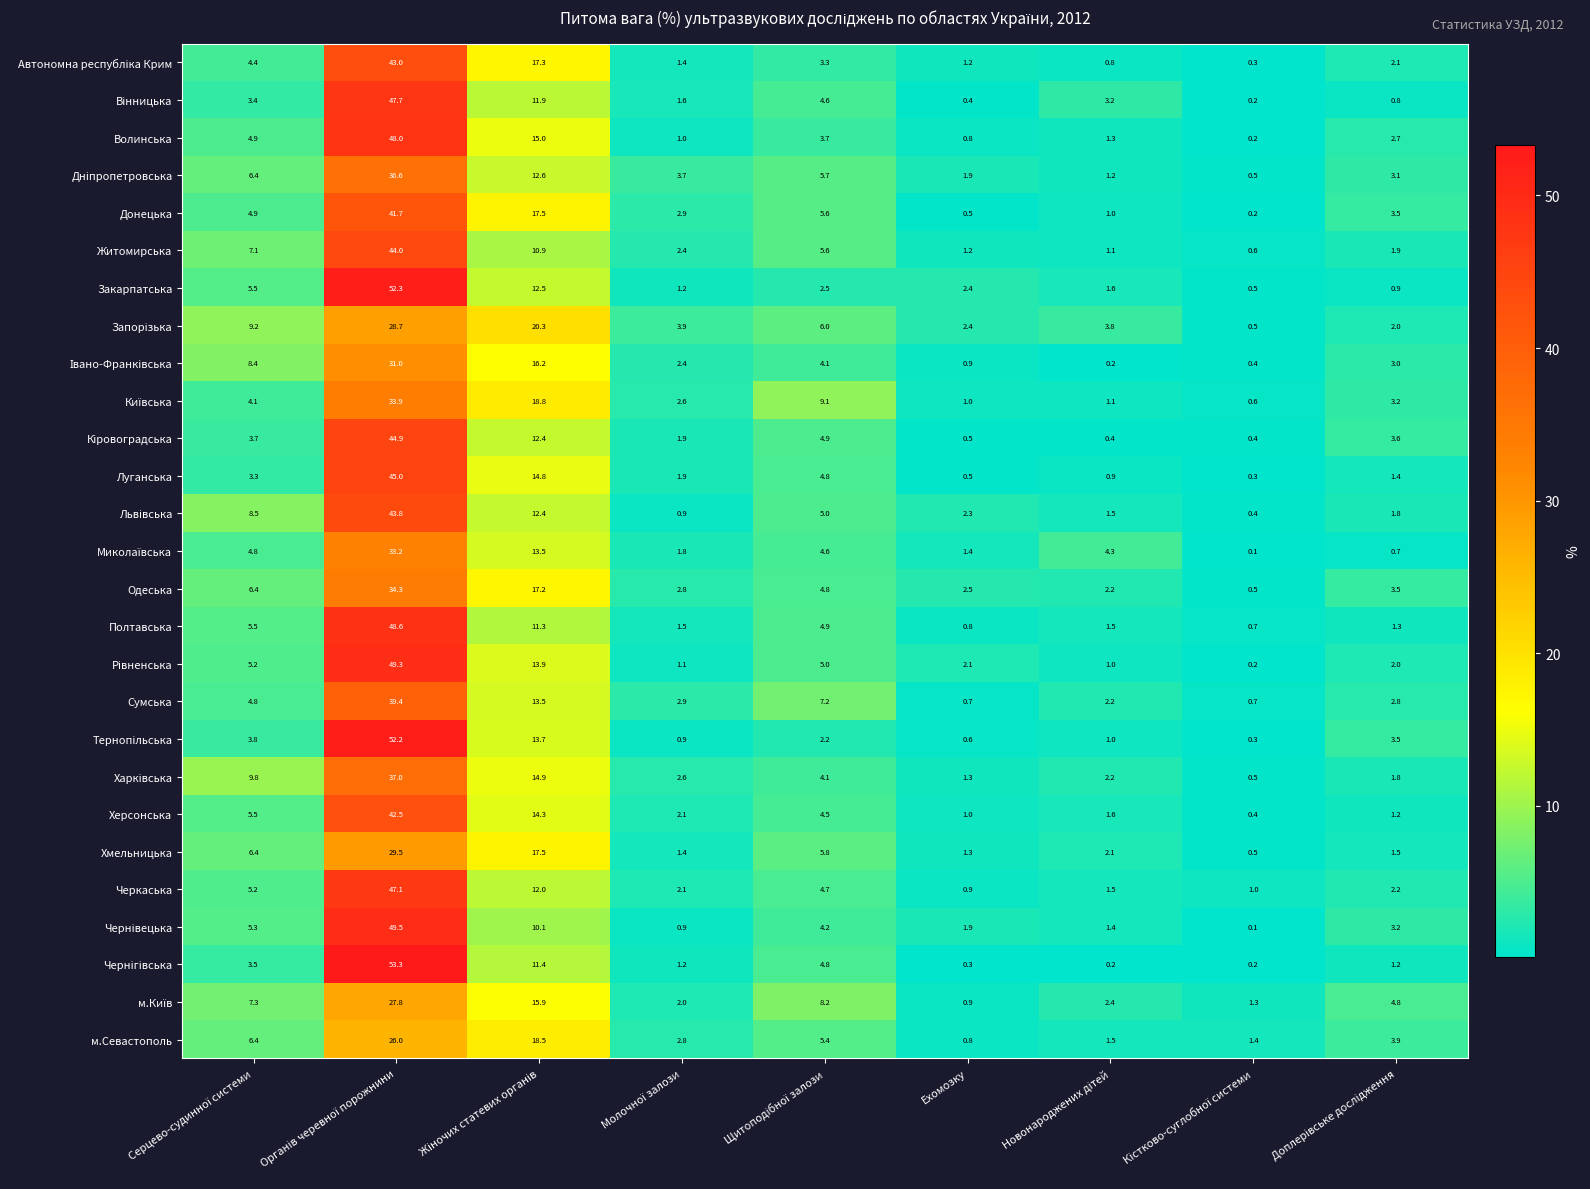

What is the total value across all series at Ехомозку?

32.5